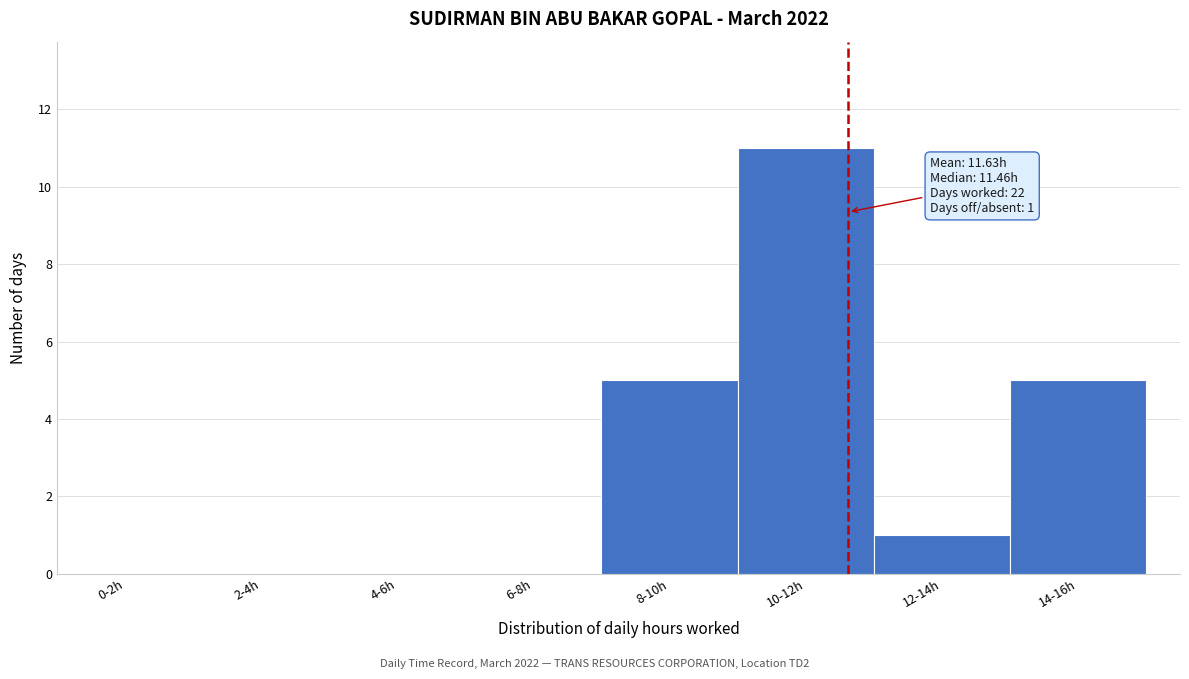

Reading left to right, extract all data points from this chart.

0-2h=0	2-4h=0	4-6h=0	6-8h=0	8-10h=5	10-12h=11	12-14h=1	14-16h=5